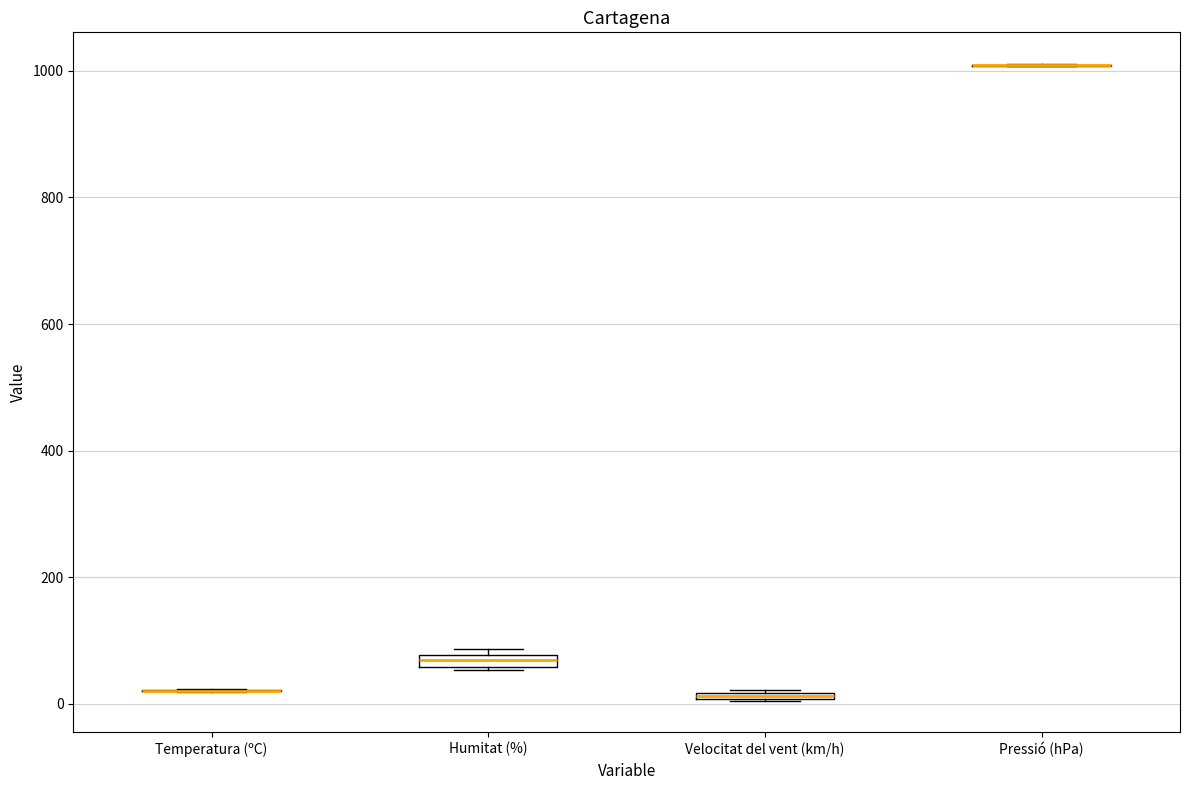

Where is the lower edge of the box for Humitat (%) on the y-axis? The values are not printed on the chart, so give them approximately, as read against the axis.

60